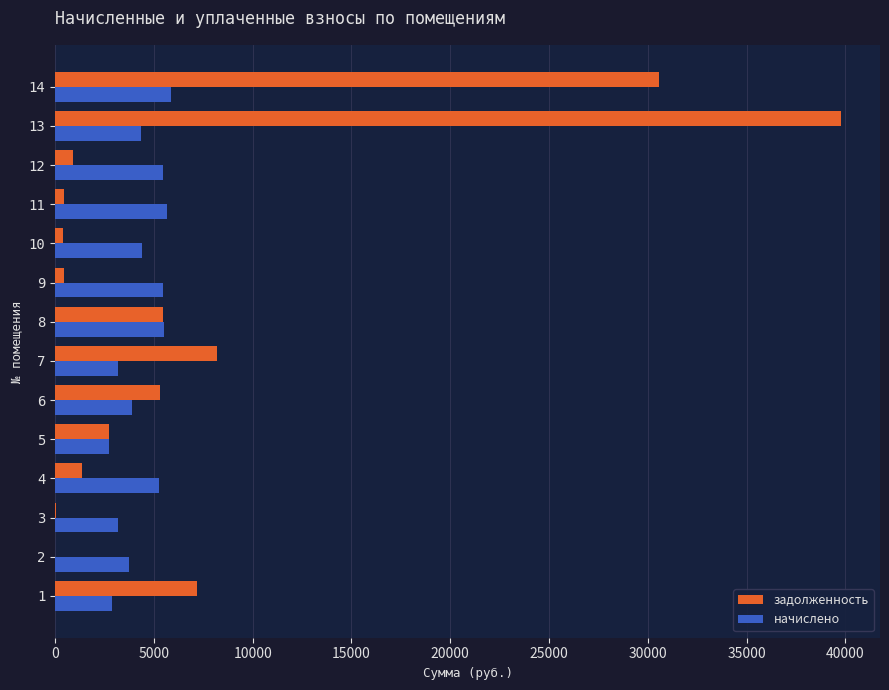

What are all the series names shown in the legend?

задолженность, начислено